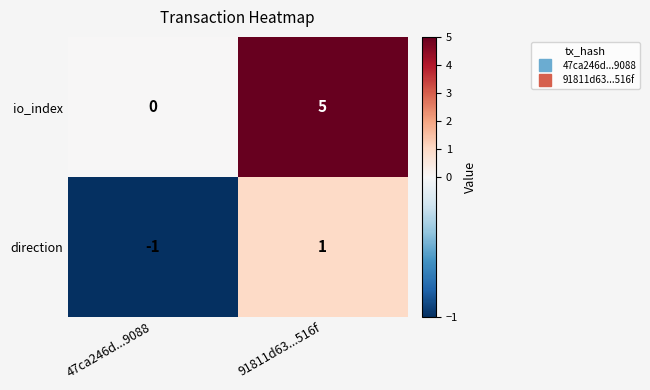

The value of io_index at 91811d63...516f is 3. True or false?

False